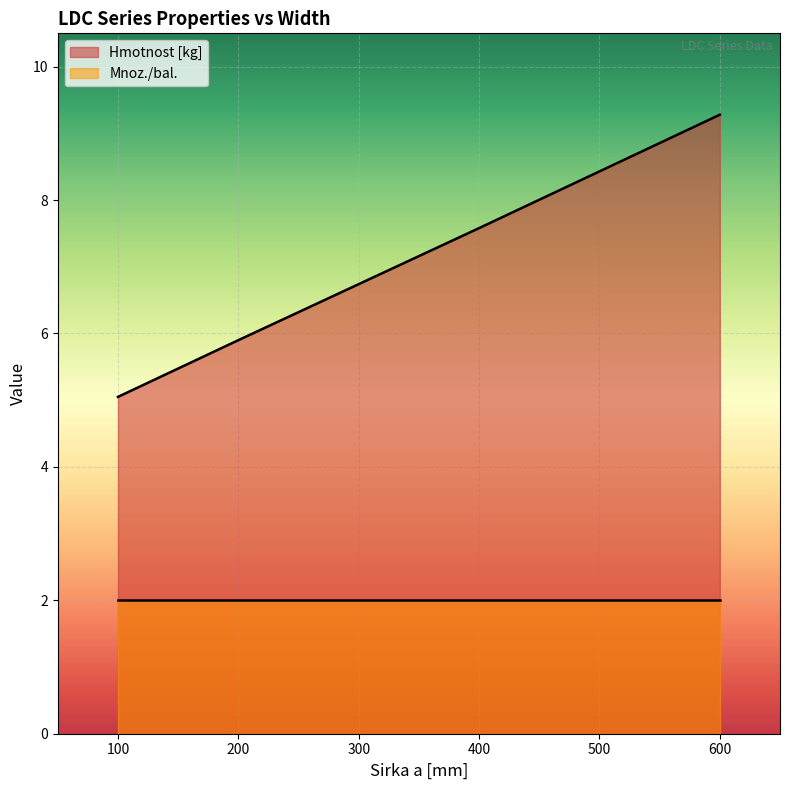

True or false: the data shows 8.6 at 200.

False